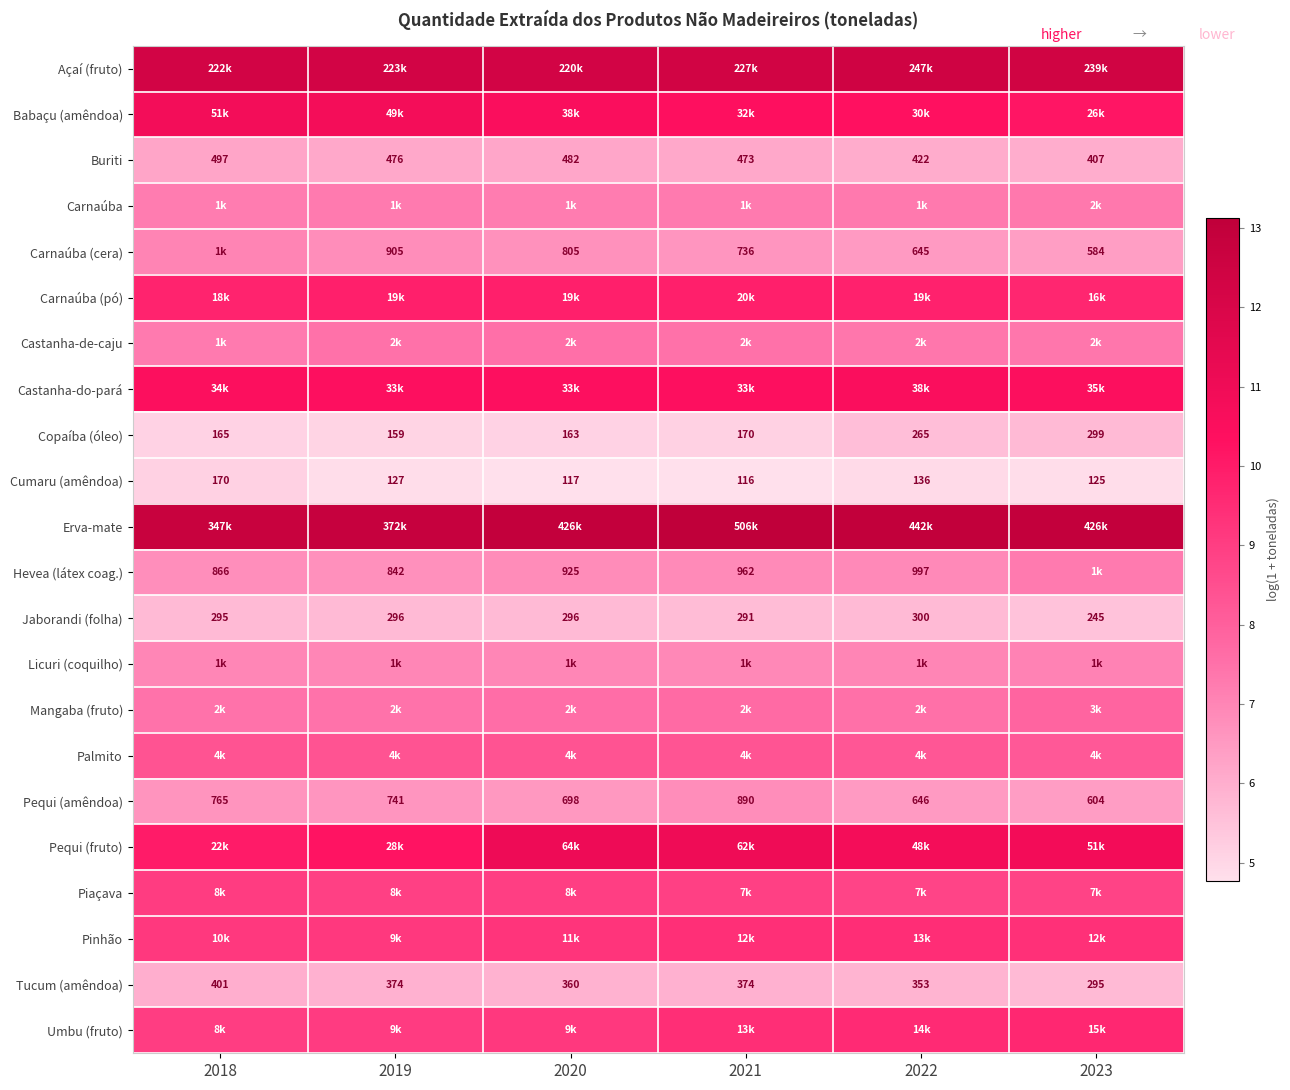

Where is Cumaru (amêndoa) nearest to the value 4?

2021